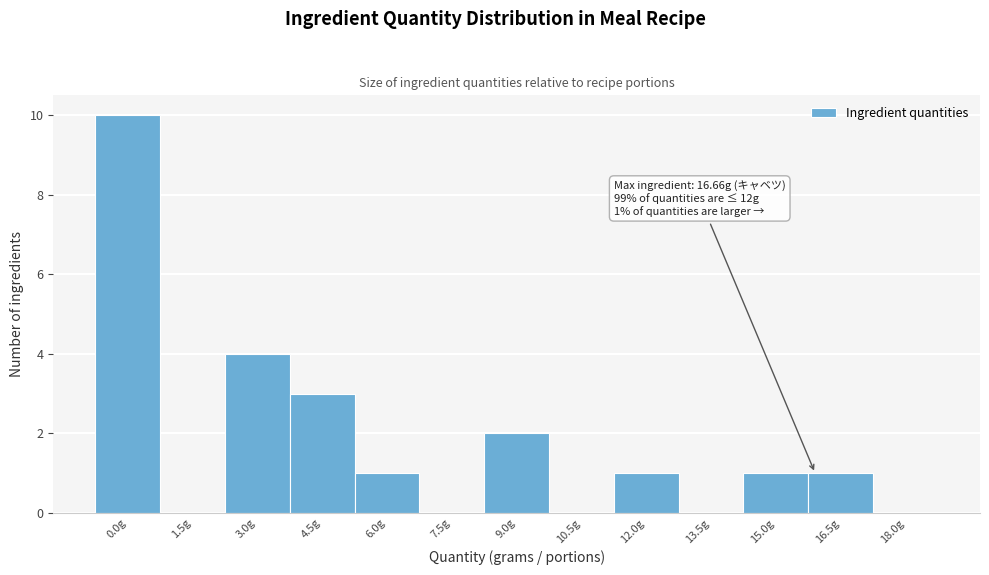

Reading left to right, what are all the values shown in this chart?

0.0g=10	1.5g=0	3.0g=4	4.5g=3	6.0g=1	7.5g=0	9.0g=2	10.5g=0	12.0g=1	13.5g=0	15.0g=1	16.5g=1	18.0g=0